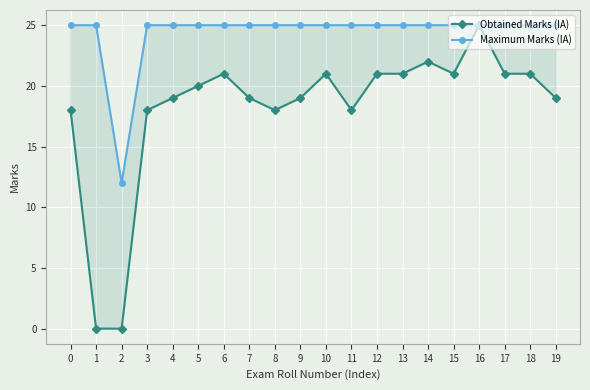

True or false: Maximum Marks (IA) and Obtained Marks (IA) cross at least once.

False